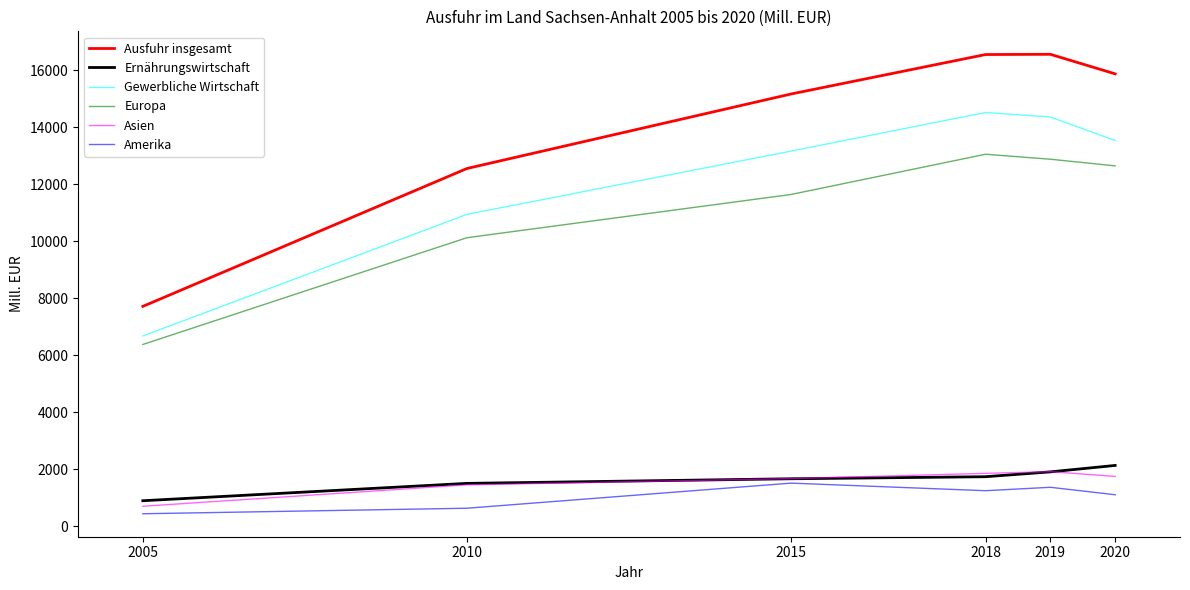

What is the approximate value of Amerika at 2019?

1370